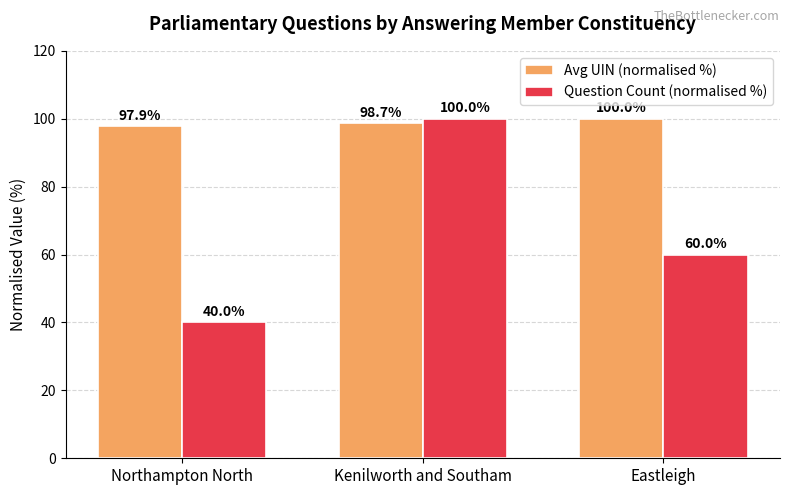

At how many categories does at least one series exceed 58?

3